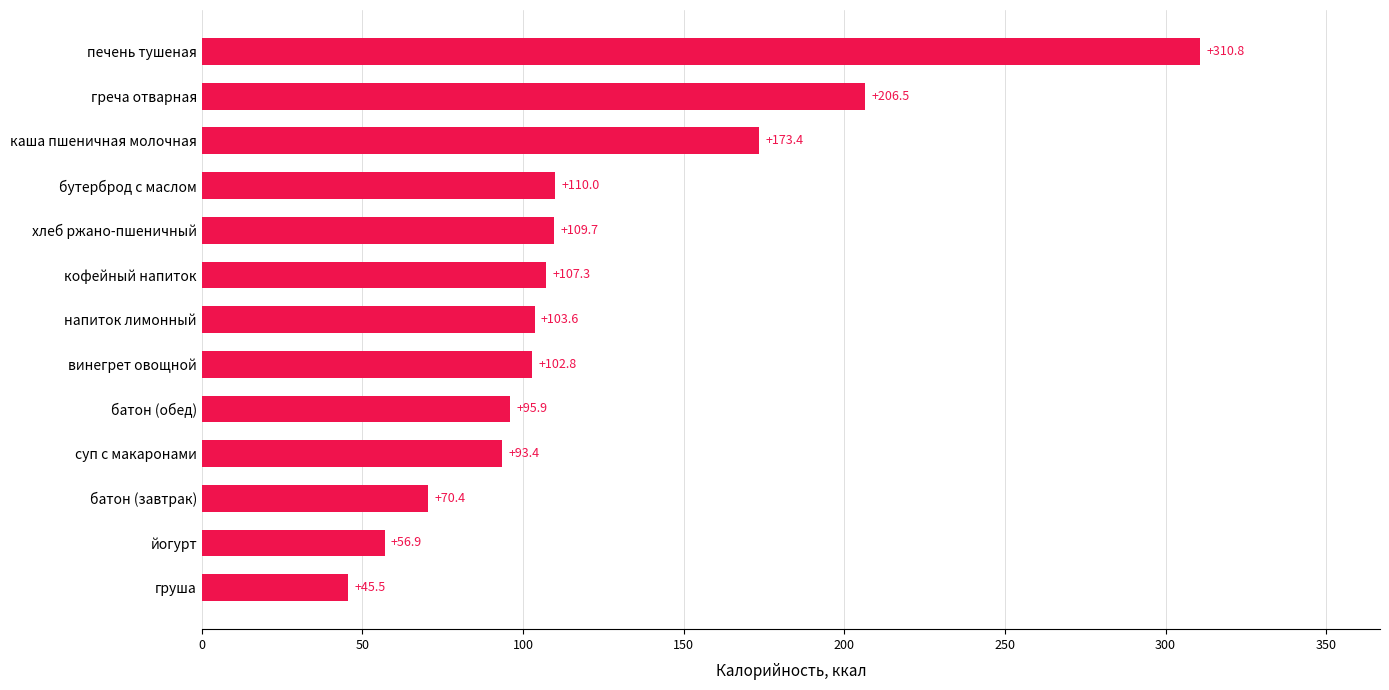

What is the average value?

122.0